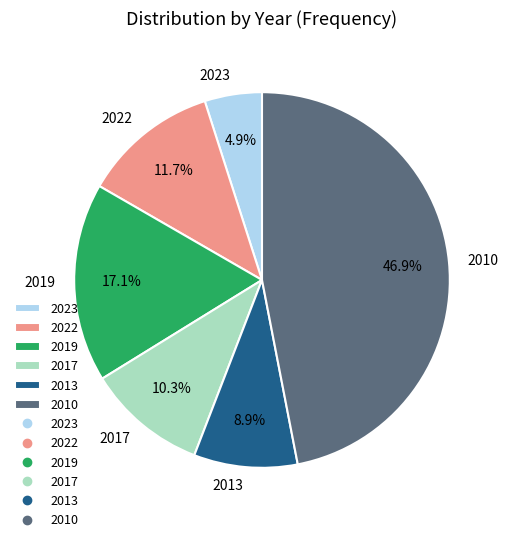

What is the total percentage of 2010 and 2013?

55.9%